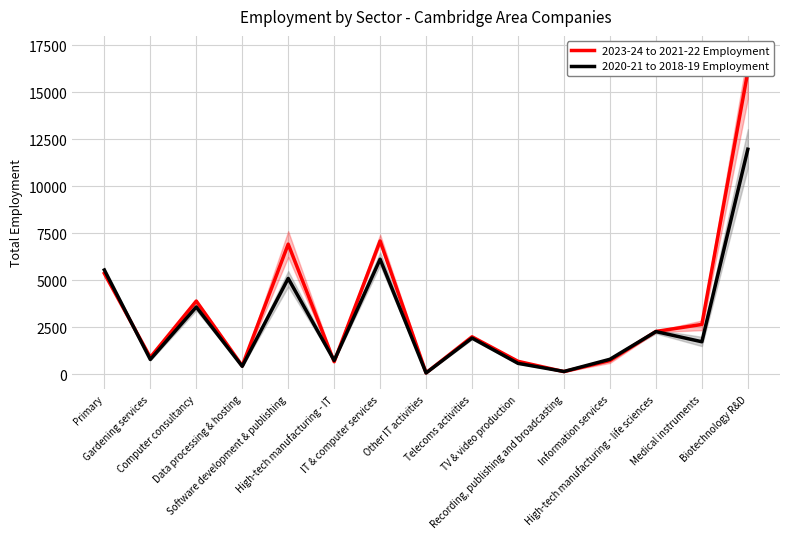

Which has a higher value, Computer consultancy or Recording, publishing and broadcasting?

Computer consultancy